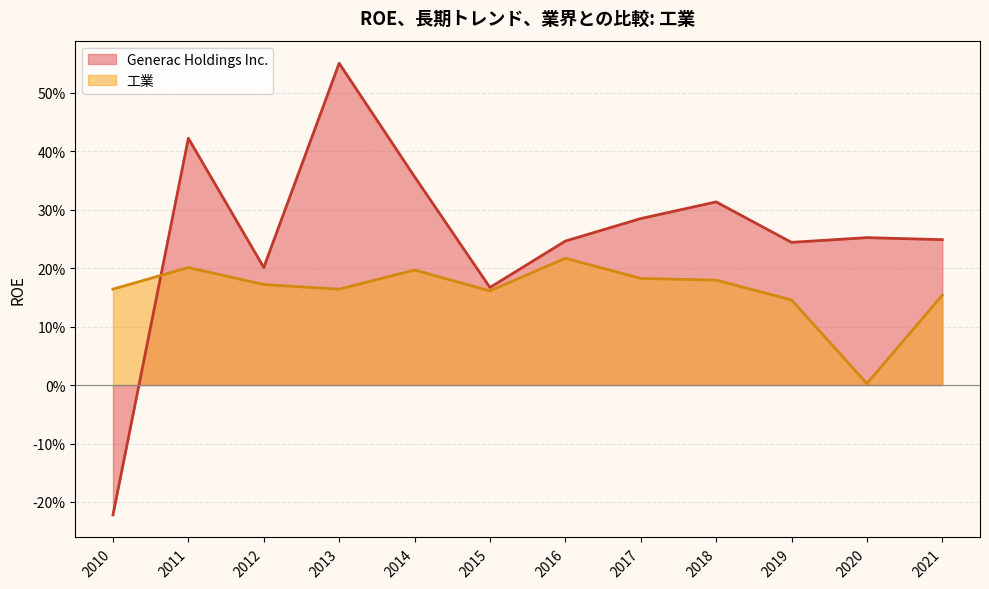

Between 2019 and 2016, which is larger?

2016